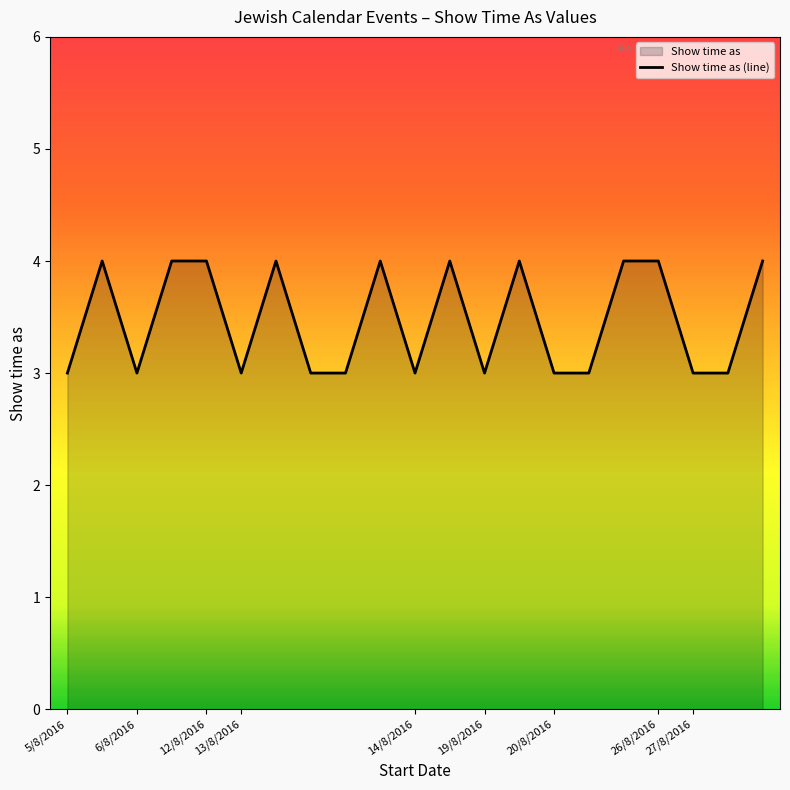

What is the maximum value shown in the chart?

4